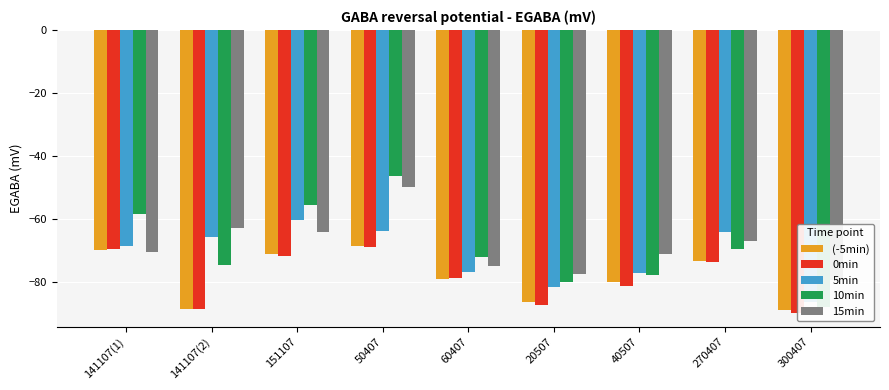

How many values in the 5min series are below -68?

5